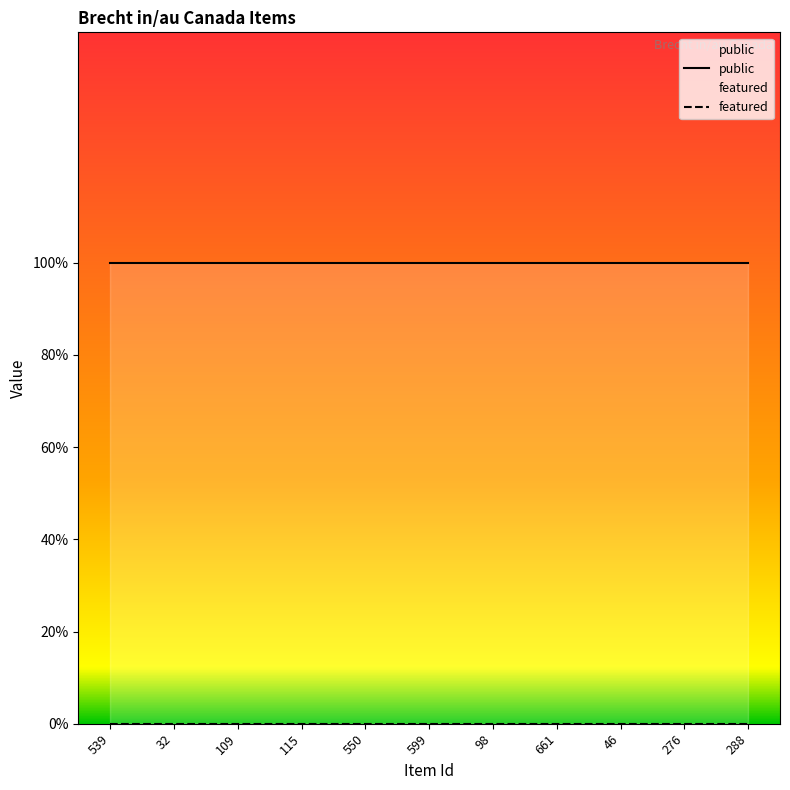

Which series has the widest spread of values?

public